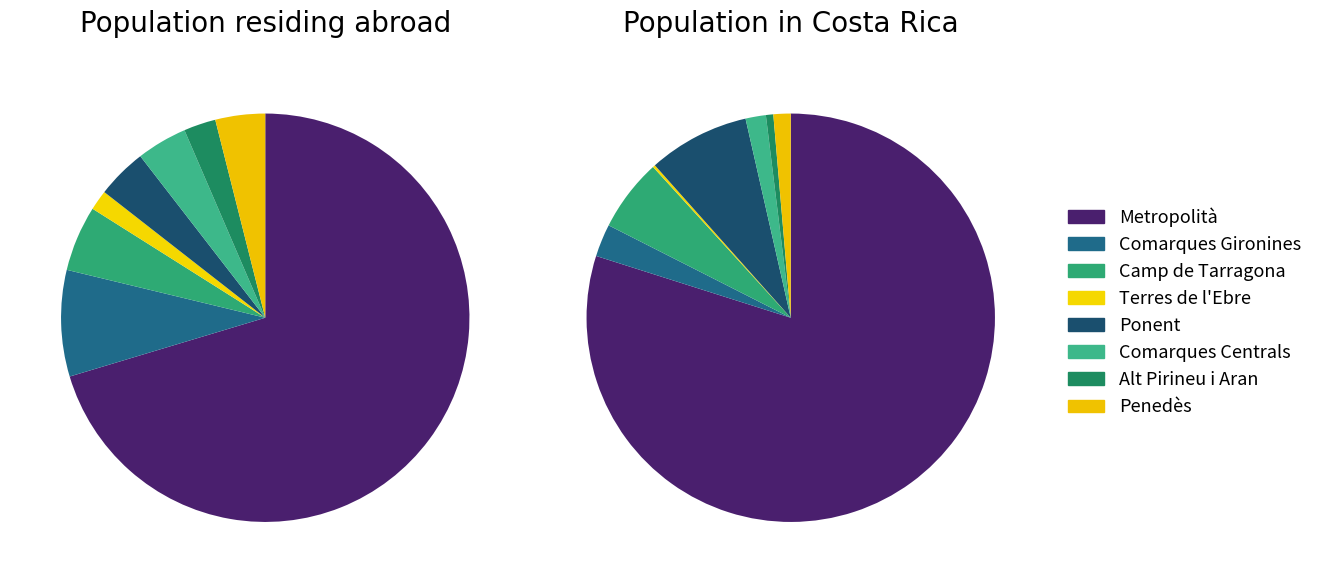

How many segments does this pie chart have?

8